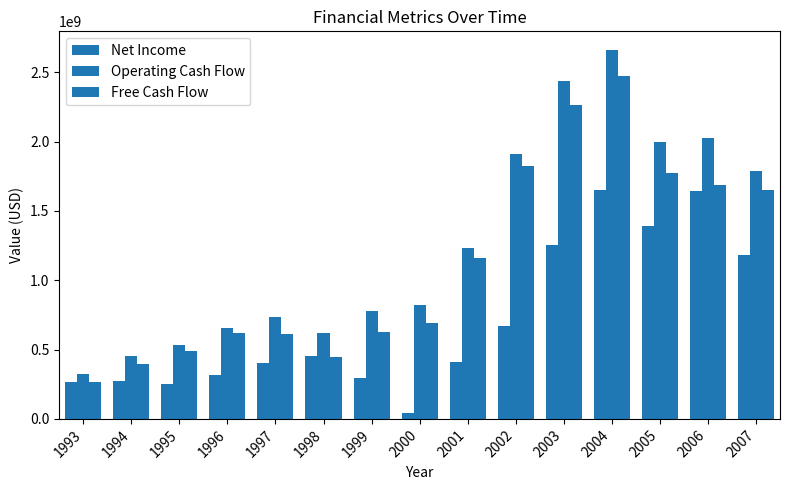

Read the Free Cash Flow value at 2007, to the nearest 100.

1654700000